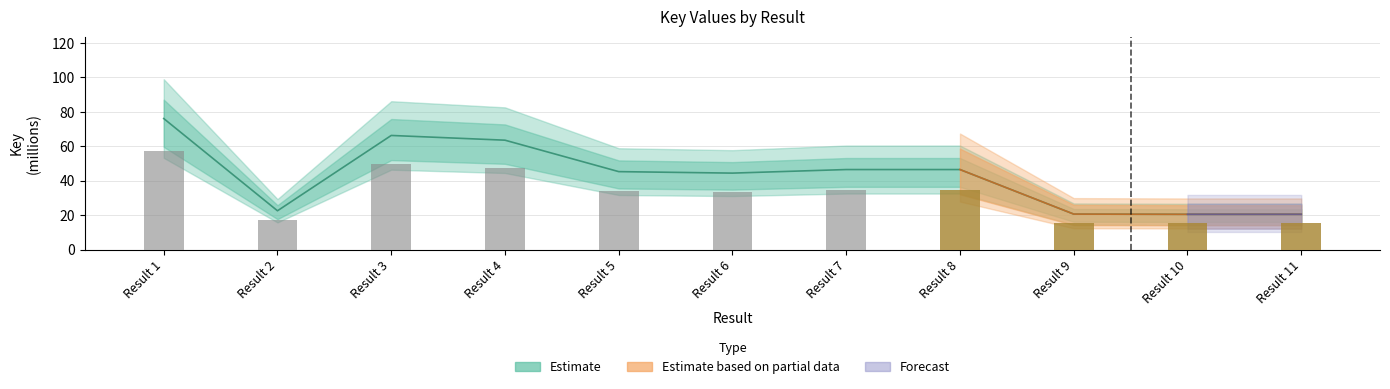

How many categories are shown in the chart?

11